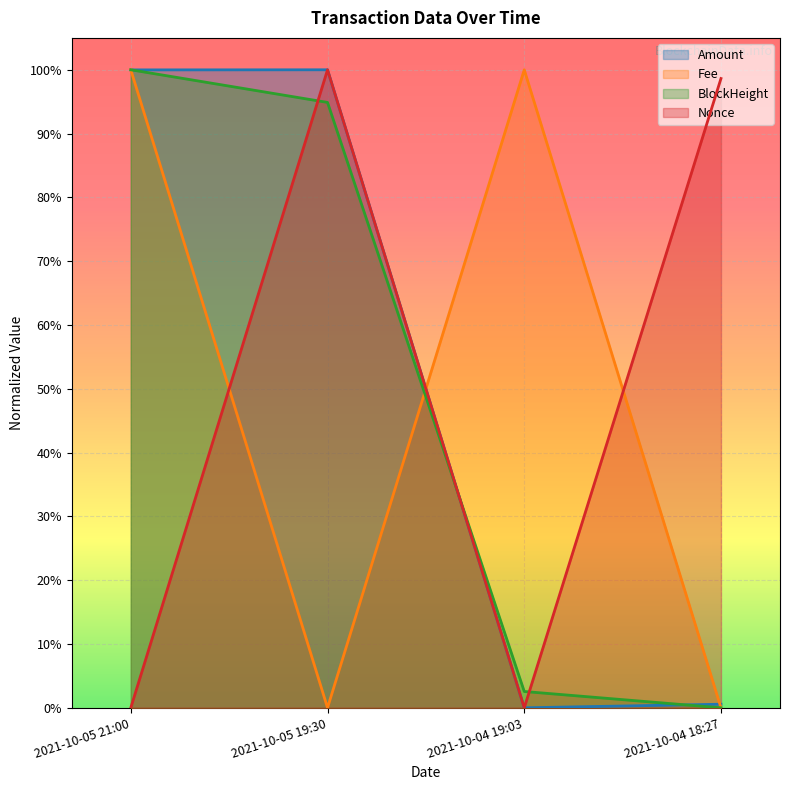

At which category does the chart reach its peak across all series?

2021-10-05 19:30